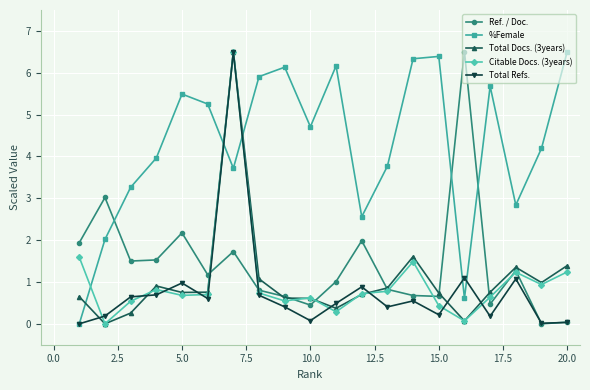

True or false: Total Refs. and Citable Docs. (3years) intersect in this chart.

True